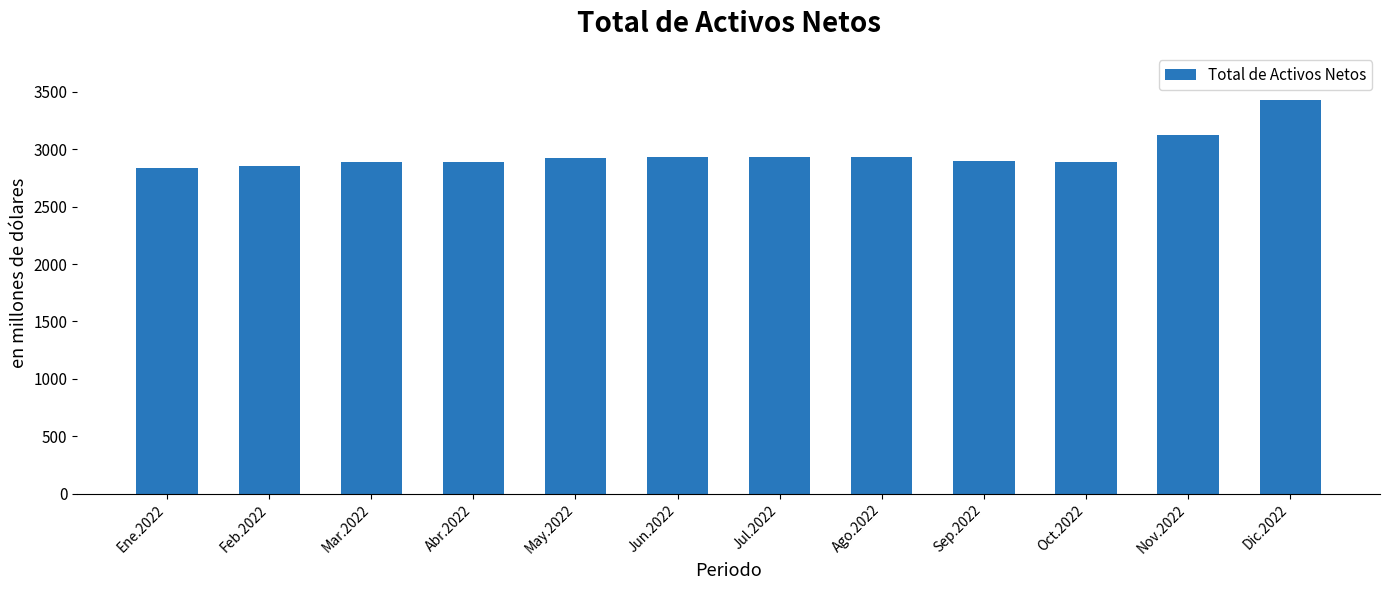

Are the bars horizontal?

No